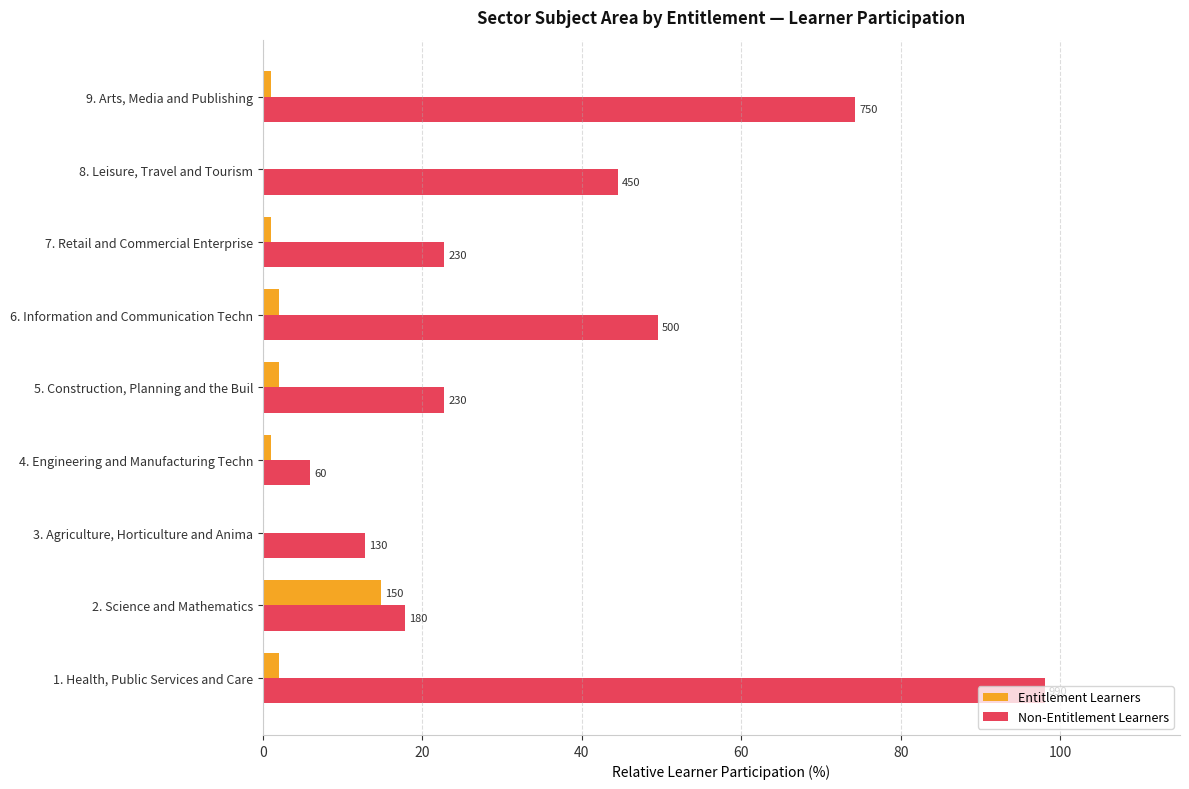

What are all the series names shown in the legend?

Entitlement Learners, Non-Entitlement Learners